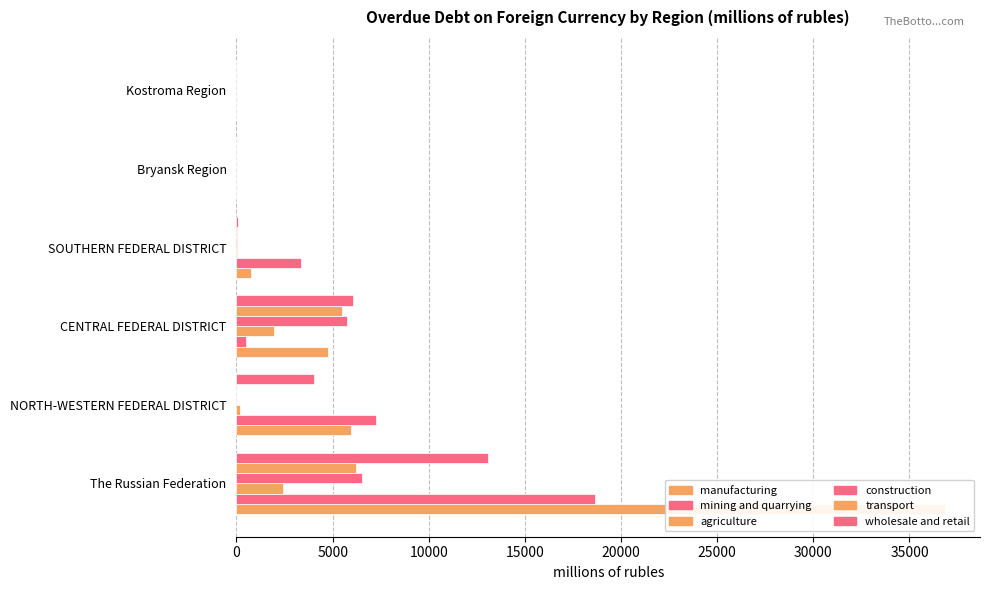

Reading left to right, what are all the values shown in this chart?

manufacturing: 0=36826	5000=5934	10000=4737	15000=757	20000=0	25000=0
mining and quarrying: 0=18621	5000=7261	10000=488	15000=3342	20000=0	25000=0
agriculture: 0=2437	5000=201	10000=1963	15000=32	20000=0	25000=0
construction: 0=6547	5000=1	10000=5768	15000=21	20000=0	25000=0
transport: 0=6205	5000=0	10000=5485	15000=21	20000=0	25000=0
wholesale and retail: 0=13069	5000=4046	10000=6086	15000=72	20000=0	25000=0